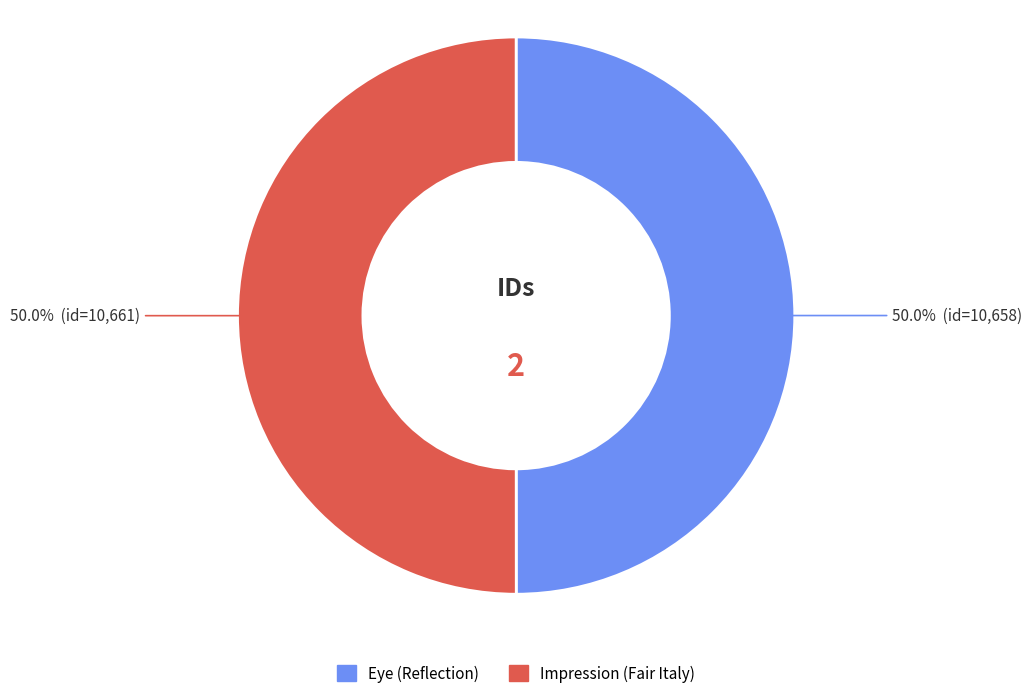

What portion of the pie excludes Impression (Fair Italy)?

50.0%